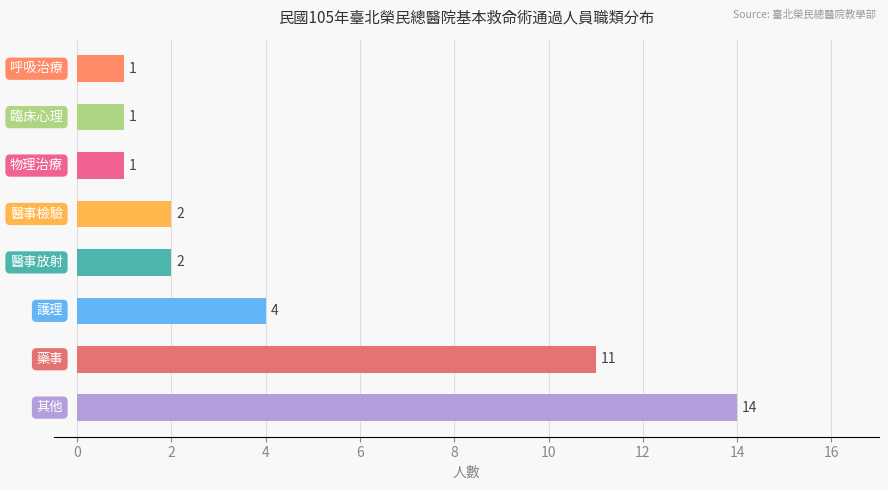

What is the greatest value displayed?

14